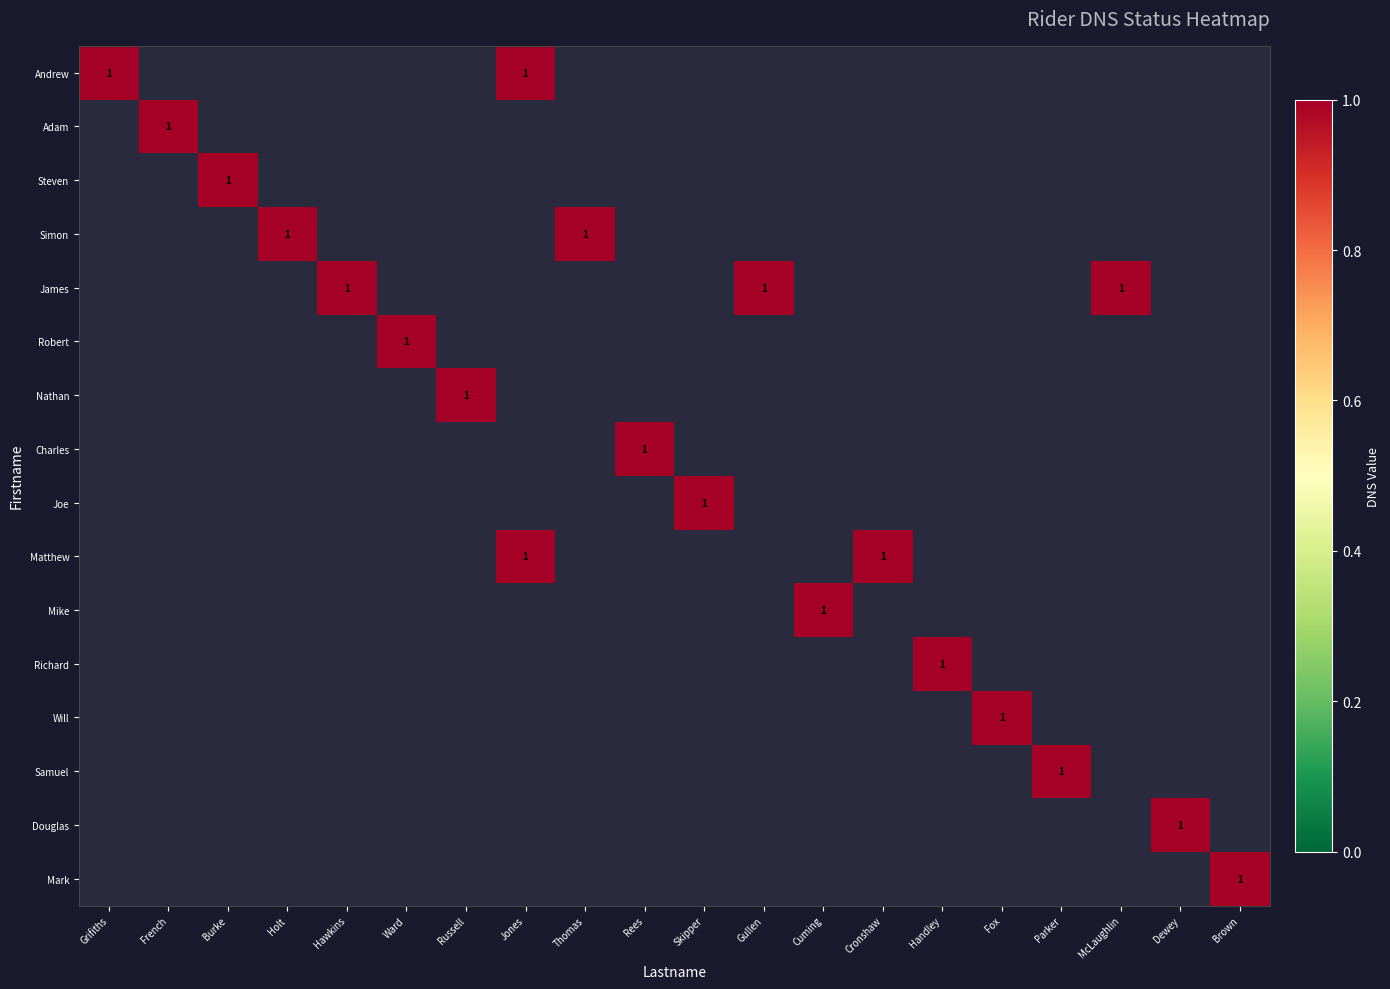

Reading left to right, what are all the values shown in this chart?

dns: 1	1	1	1	1	1	1	1	1	1	1	1	1	1	1	1	1	1	1	1	1
position: 0	0	0	0	0	0	0	0	0	0	0	0	0	0	0	0	0	0	0	0	0